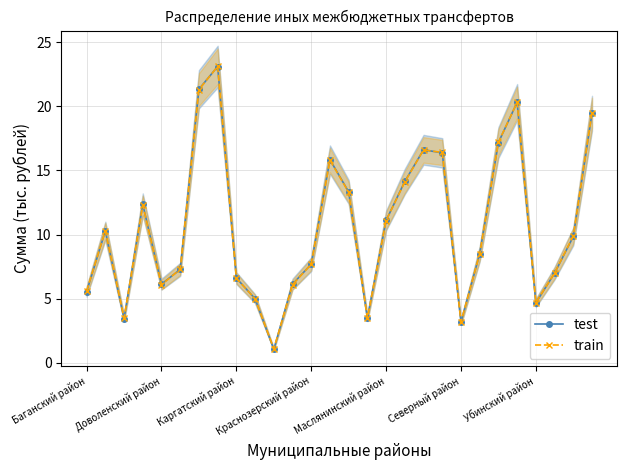

True or false: test has more than 2 interior local peaks.

True